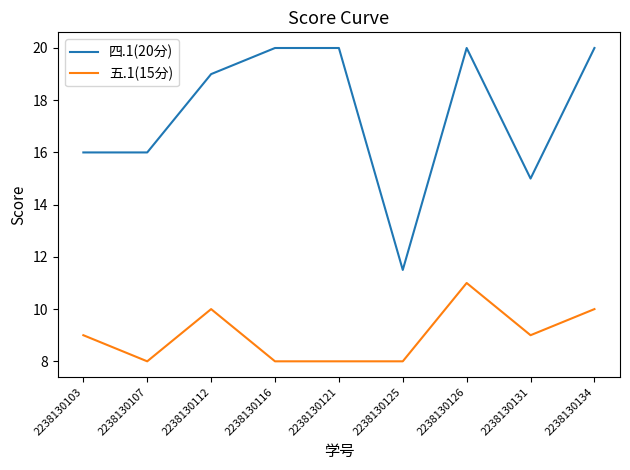

True or false: 四.1(20分) has a value of 15.0 at 2238130131.

True